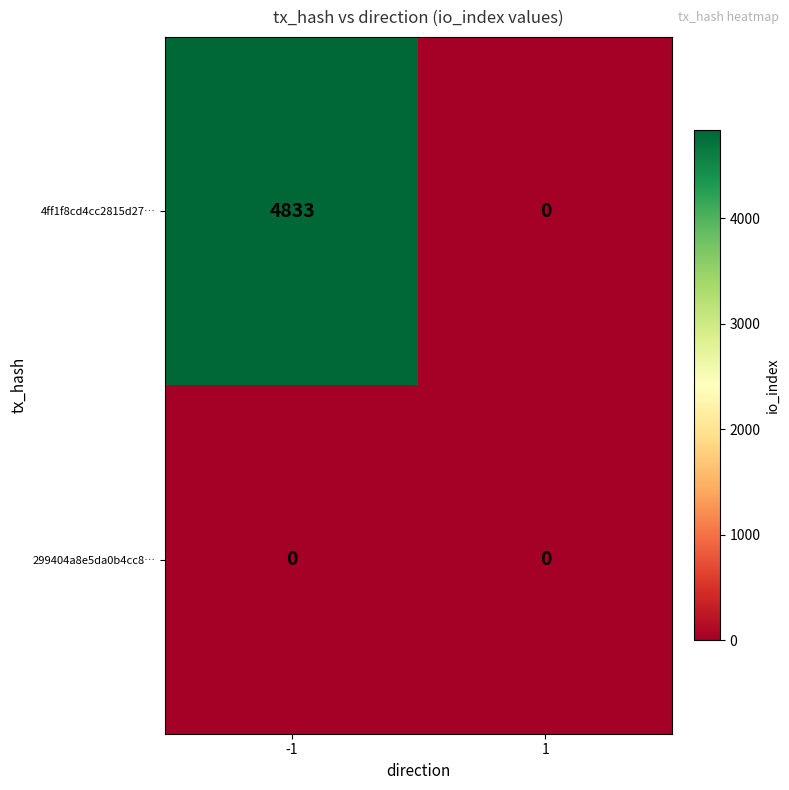

Which series changed the most between -1 and 1?

4ff1f8cd4cc2815d27…